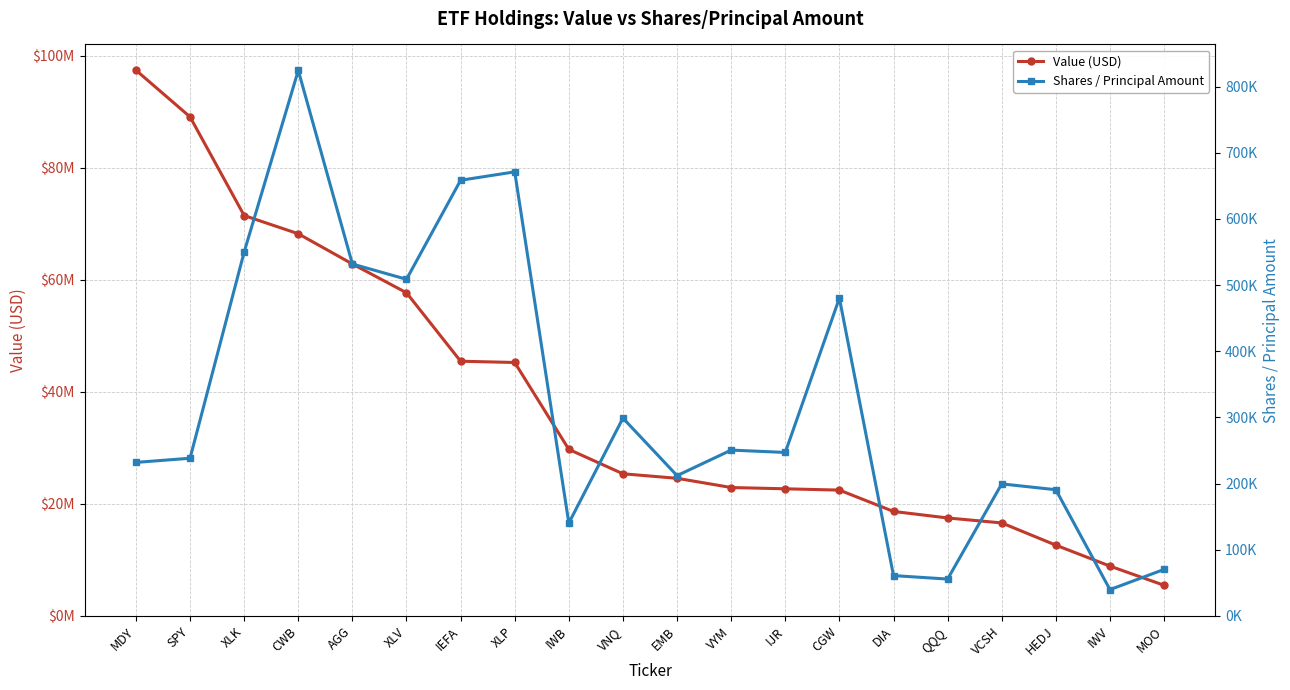

Between MDY and QQQ, which series saw the biggest shift?

Value (USD)